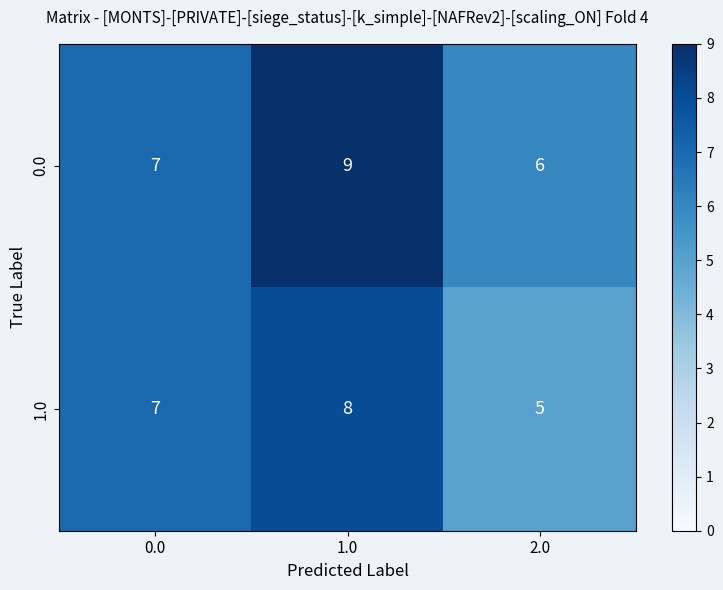

What is the total value across all series at 0.0?

14